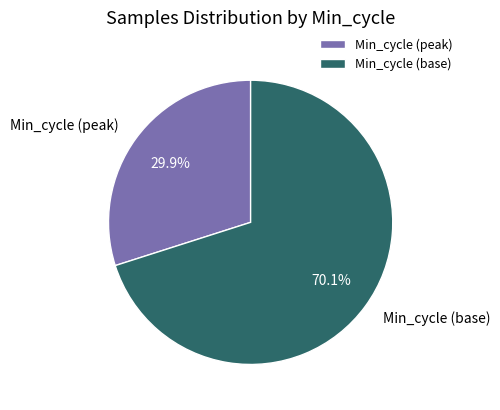

Rank the categories by value from lowest to highest.

Min_cycle (peak), Min_cycle (base)